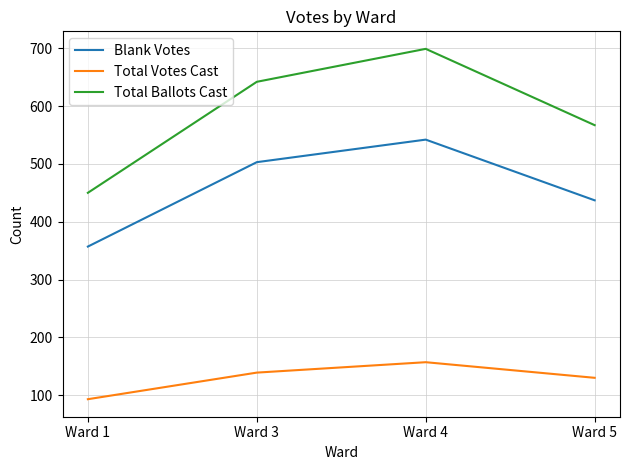

How many distinct data groups are displayed?

3